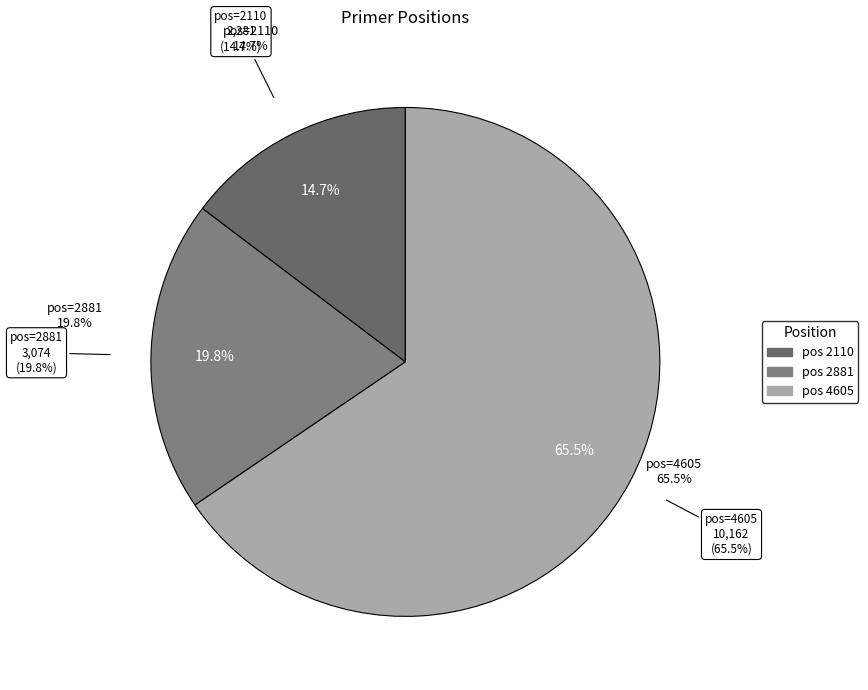

How many segments does this pie chart have?

3